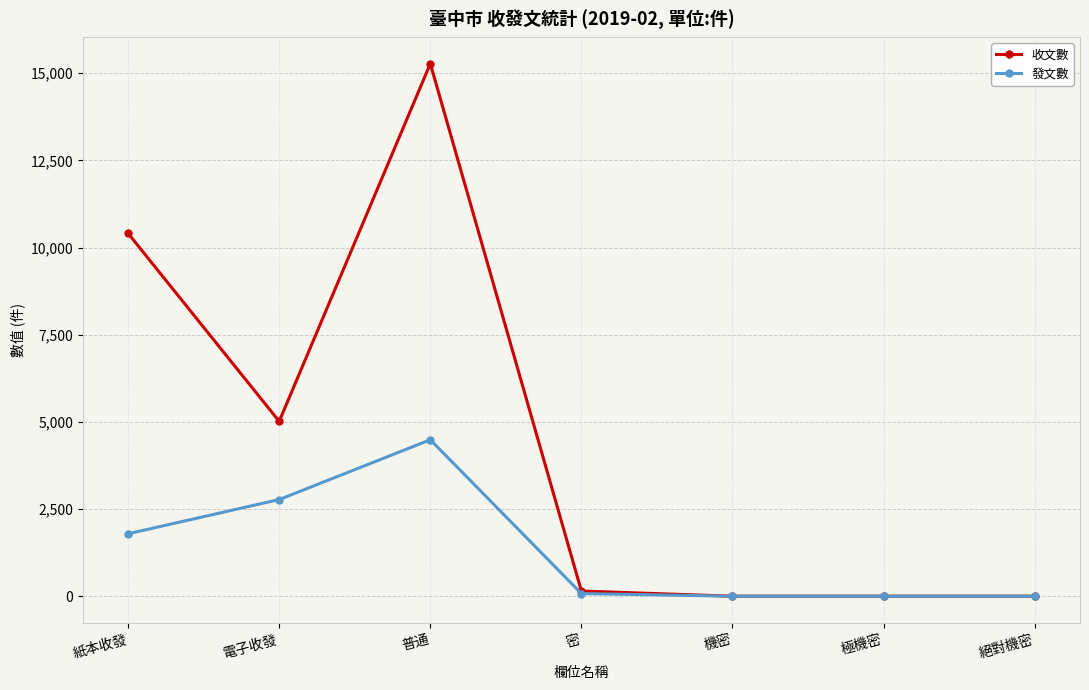

The 發文數 series shows 0 at 極機密. True or false?

True